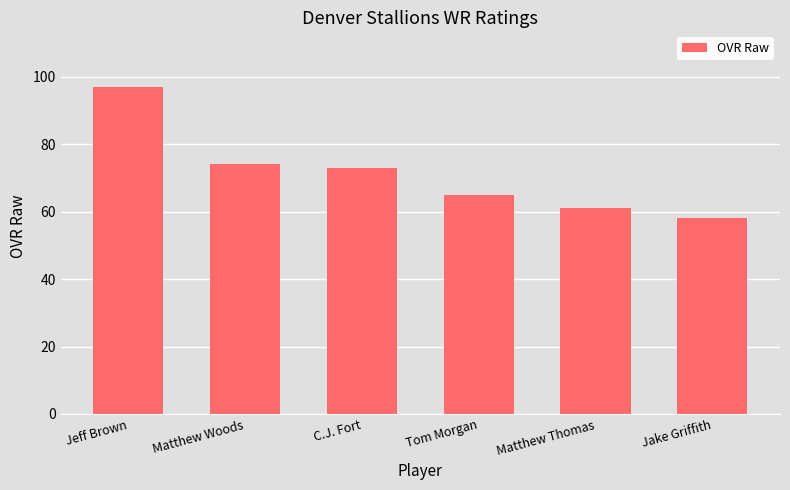

What is the smallest value displayed?

58